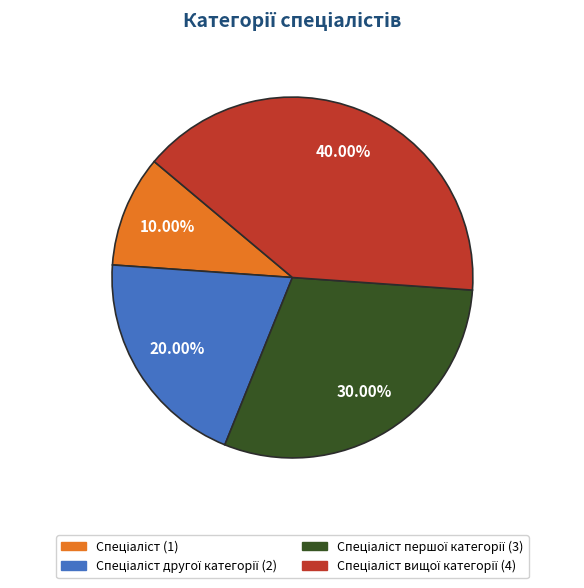

Does any single category account for the majority?

No